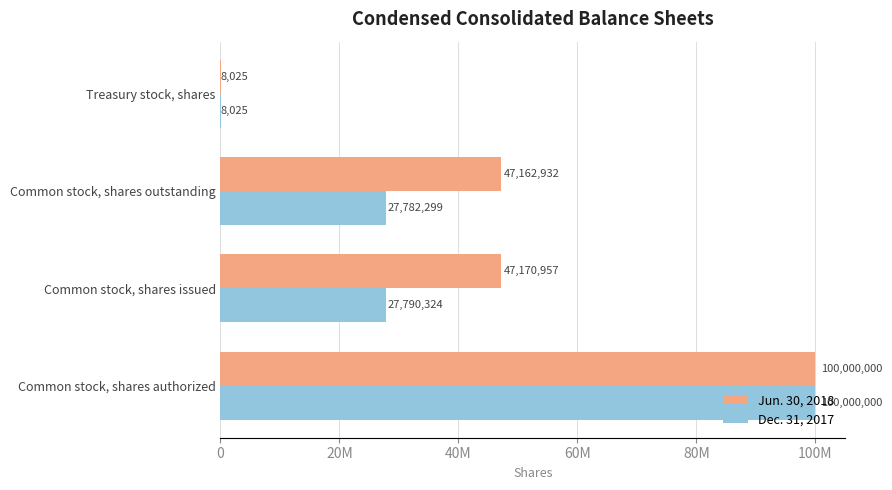

What is the average value of the Jun. 30, 2018 series?

48585478